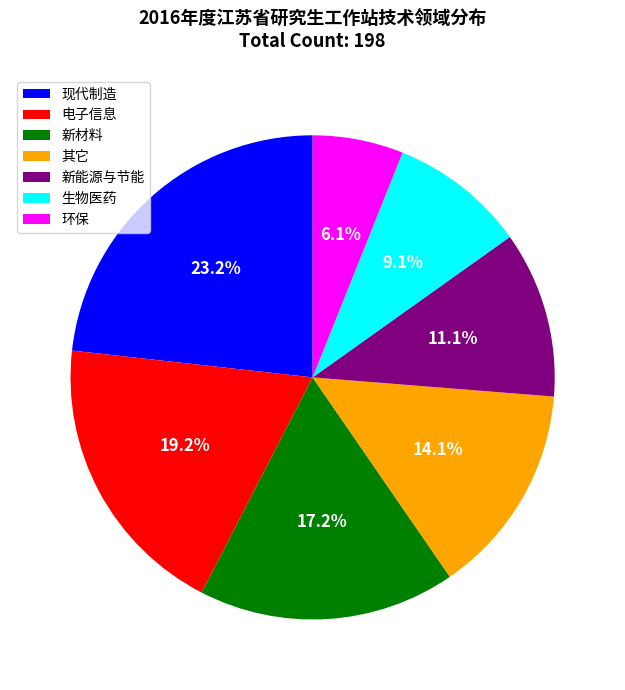

Rank the categories by value from lowest to highest.

环保, 生物医药, 新能源与节能, 其它, 新材料, 电子信息, 现代制造